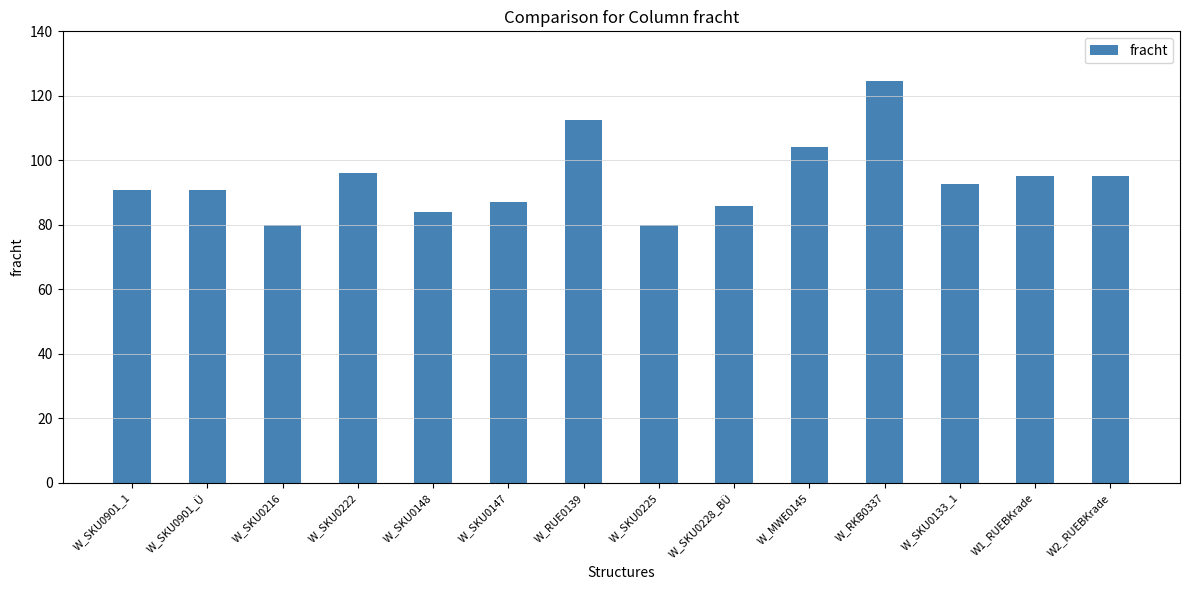

What is the difference between the values at W_RUE0139 and W_RKB0337?

11.9